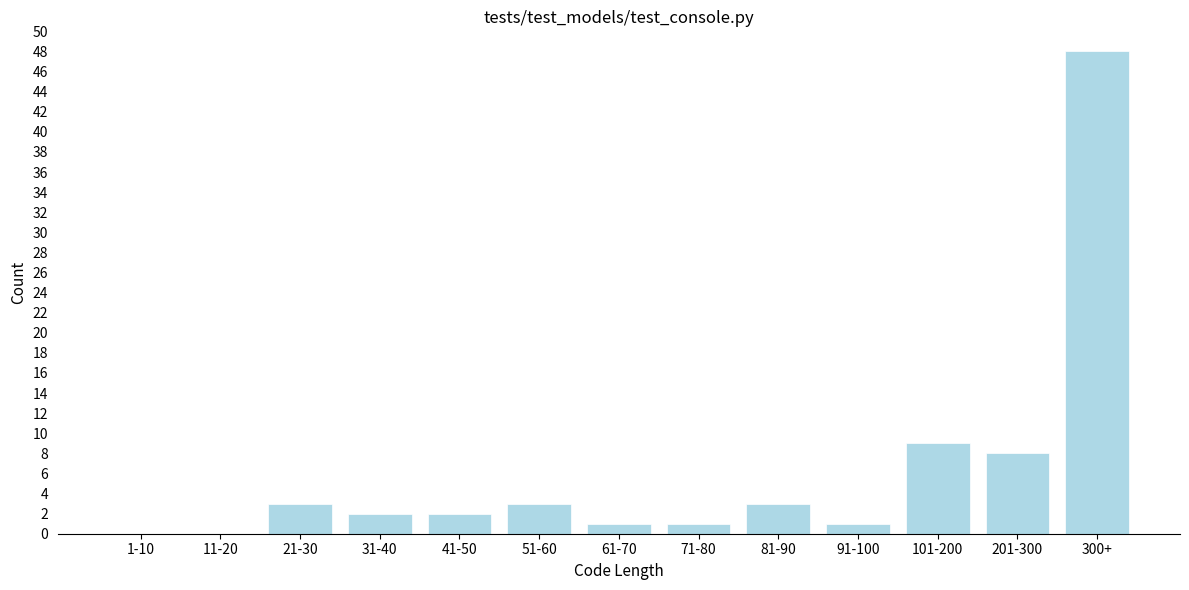

Reading right to left, transcribe all the data shown in this chart.

300+=48	201-300=8	101-200=9	91-100=1	81-90=3	71-80=1	61-70=1	51-60=3	41-50=2	31-40=2	21-30=3	11-20=0	1-10=0